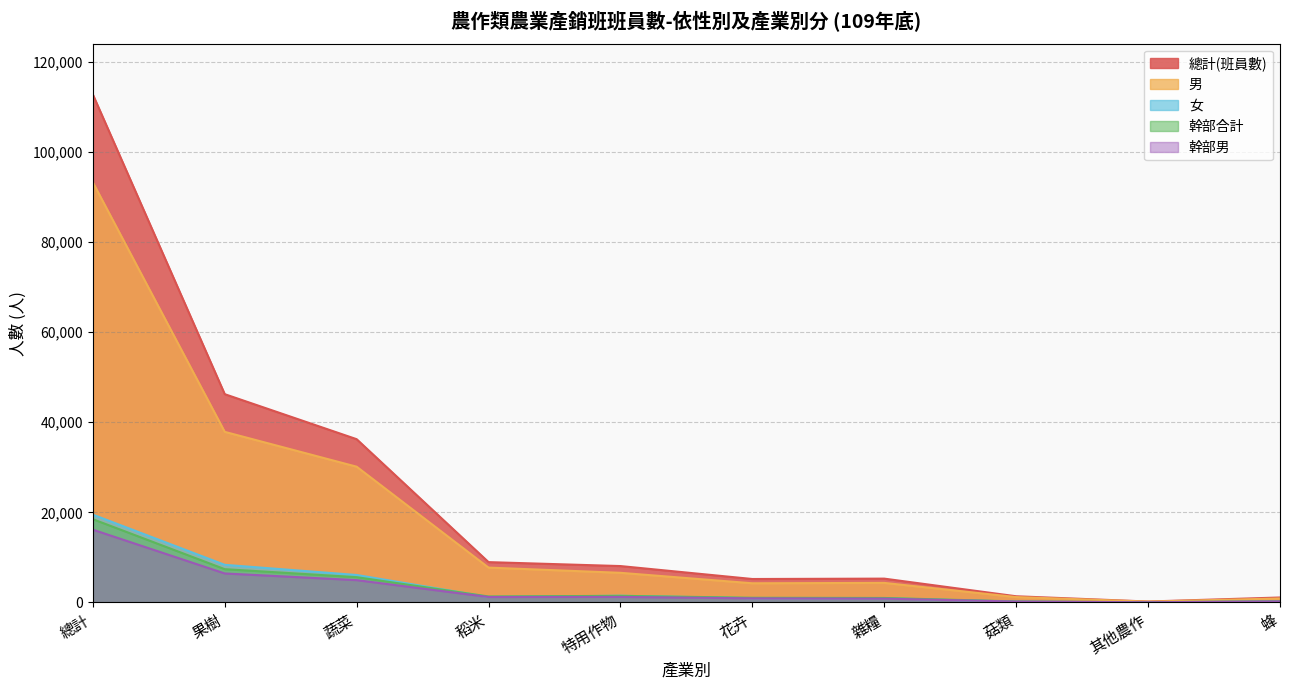

How many data points in 女 are less than 1216?

5